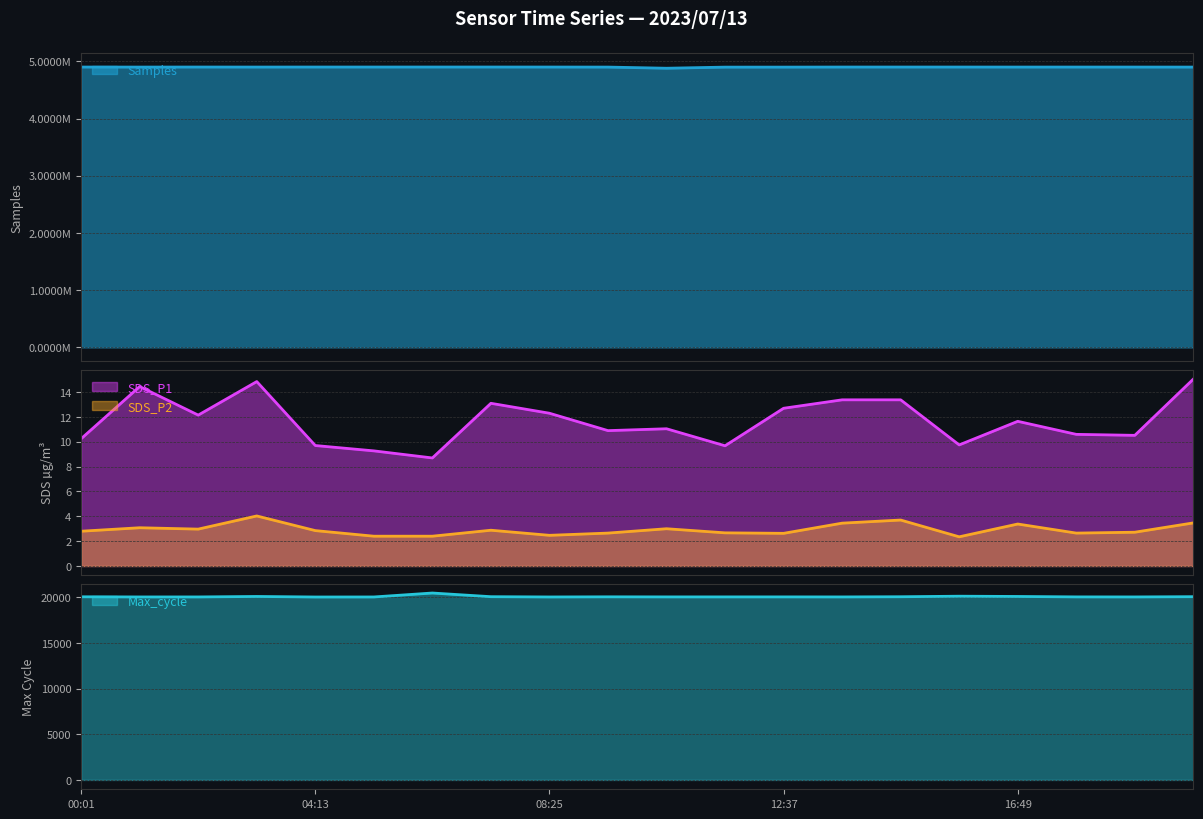

How many data points in SDS_P1 are above 11?

11